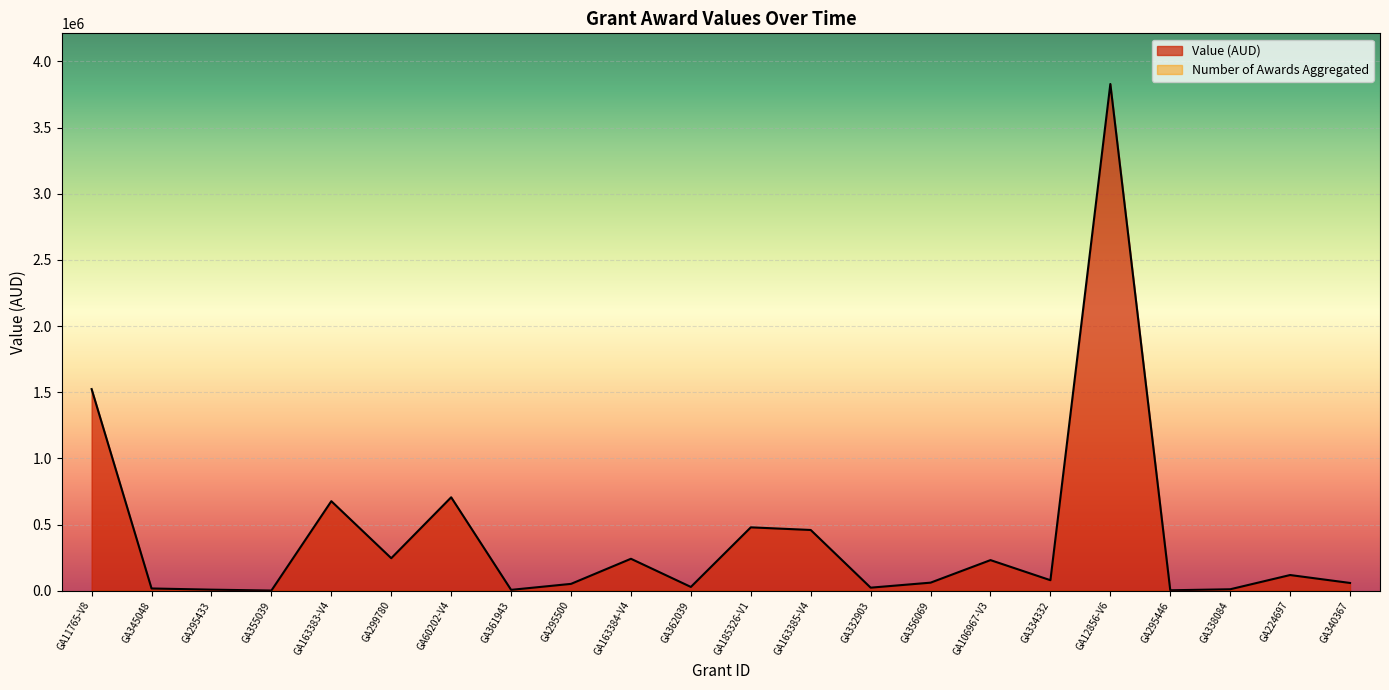

How many interior local valleys (lower than both neighbors) does the data have?

7